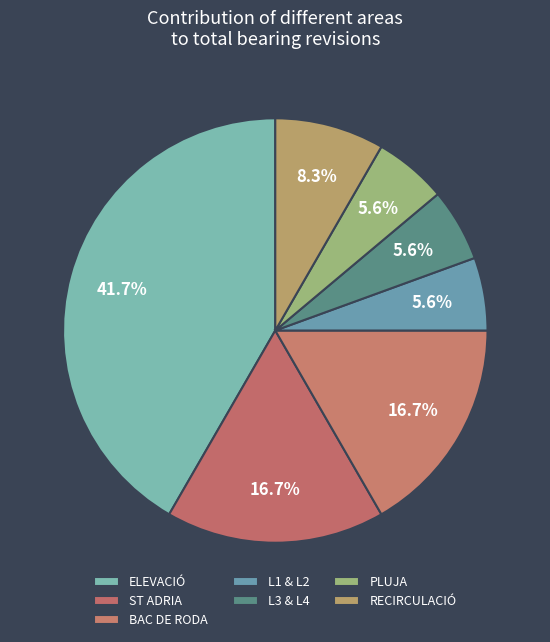

What is the ratio of the value at ST ADRIA to the value at ELEVACIÓ?

0.4